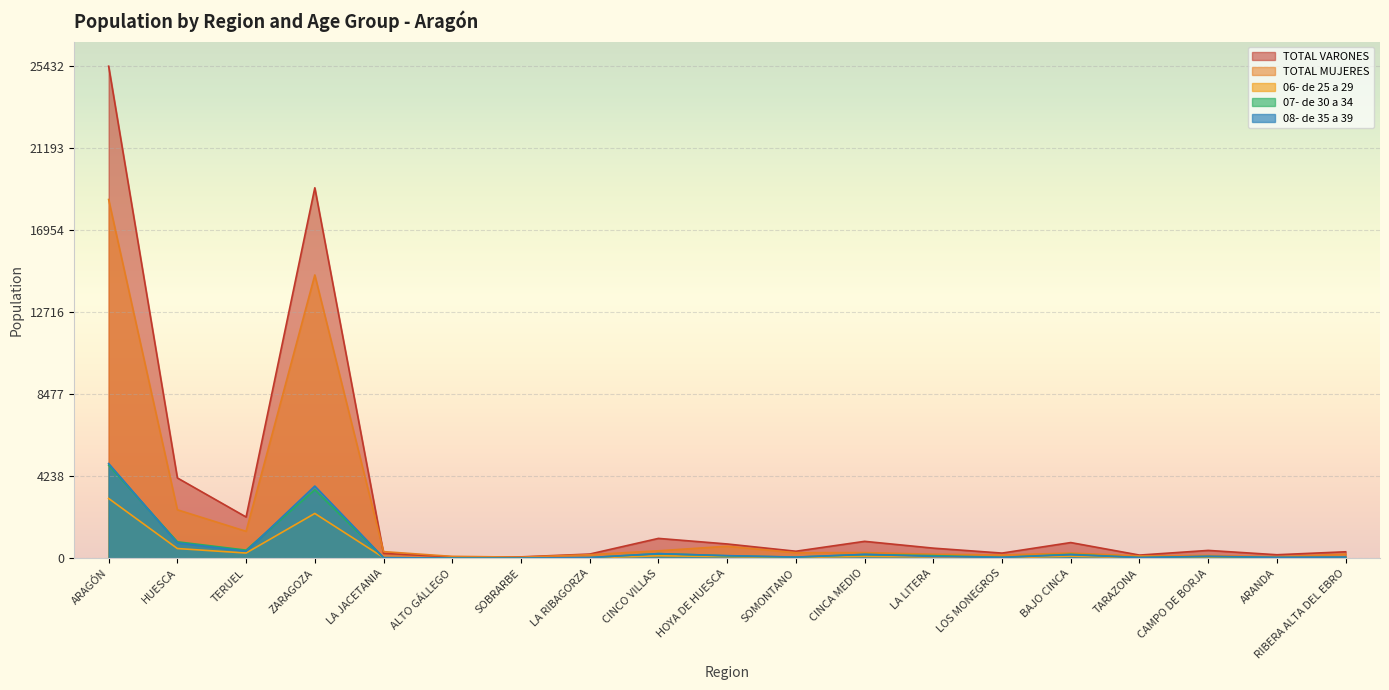

How many interior local valleys does the 07- de 30 a 34 series have?

6